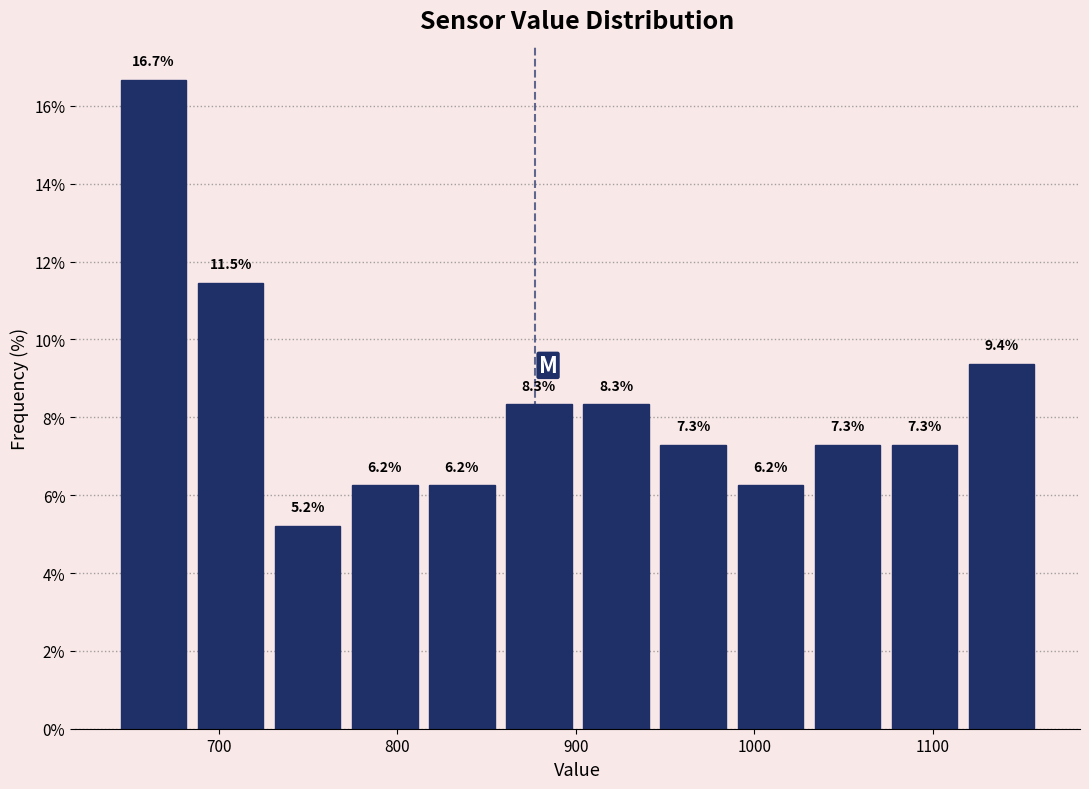

Over which range of the x-axis is the bar tallest?

640 to 690